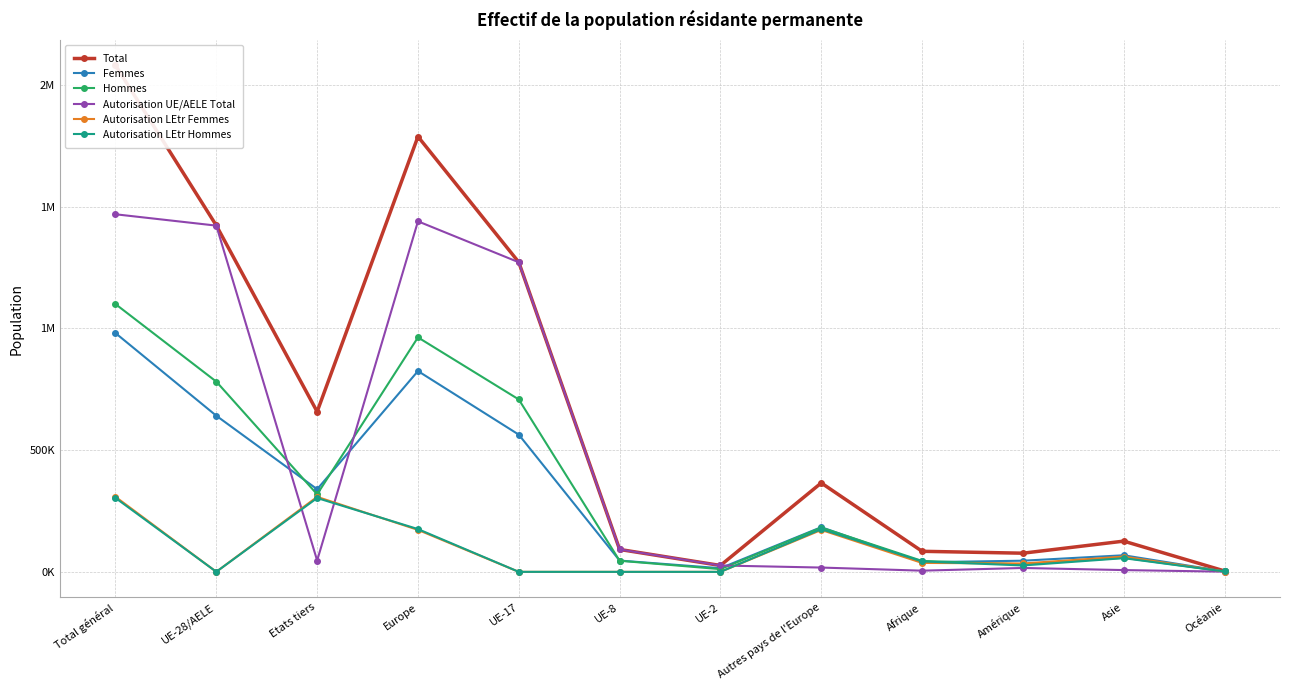

Read the Hommes value at UE-8.

45663